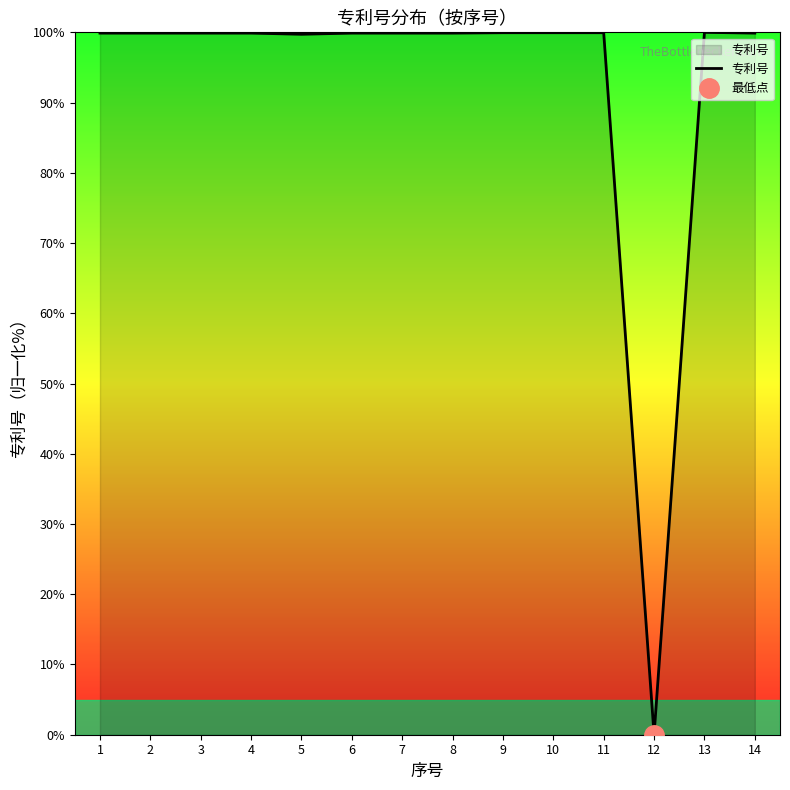

What is the difference between the maximum and minimum values?

100.0